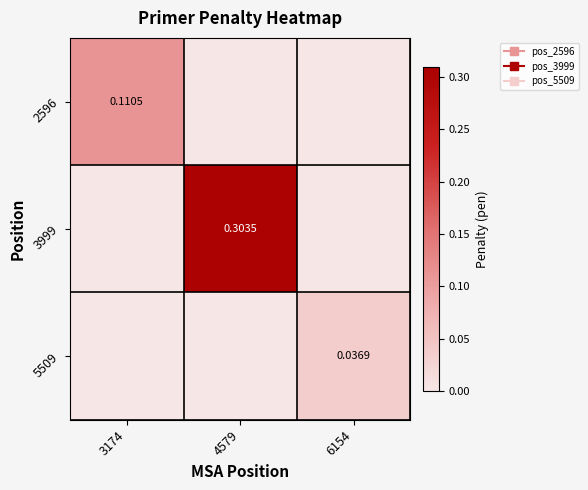

At which category is the sum across all series the highest?

4579